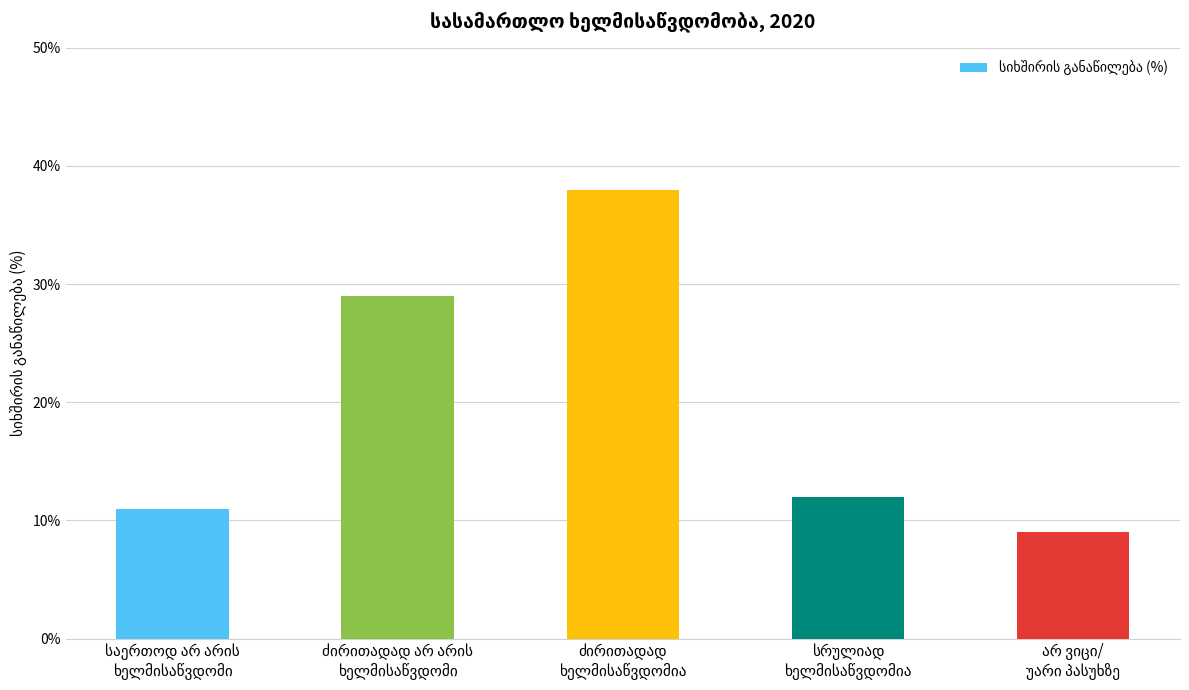

Does the chart contain stacked bars?

No